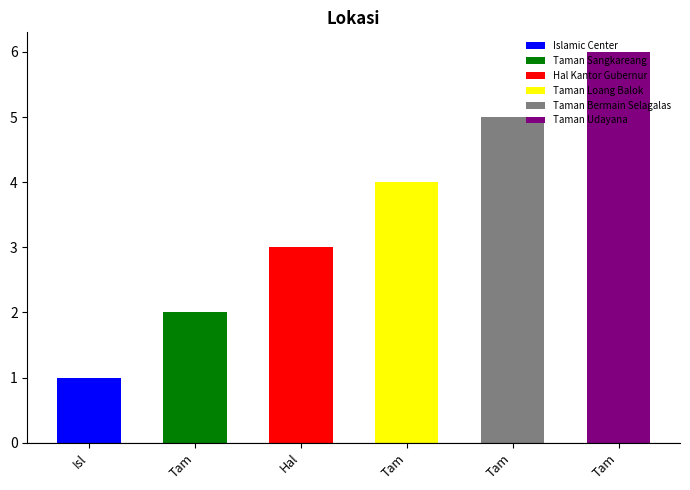

How many data points are above 4?

2